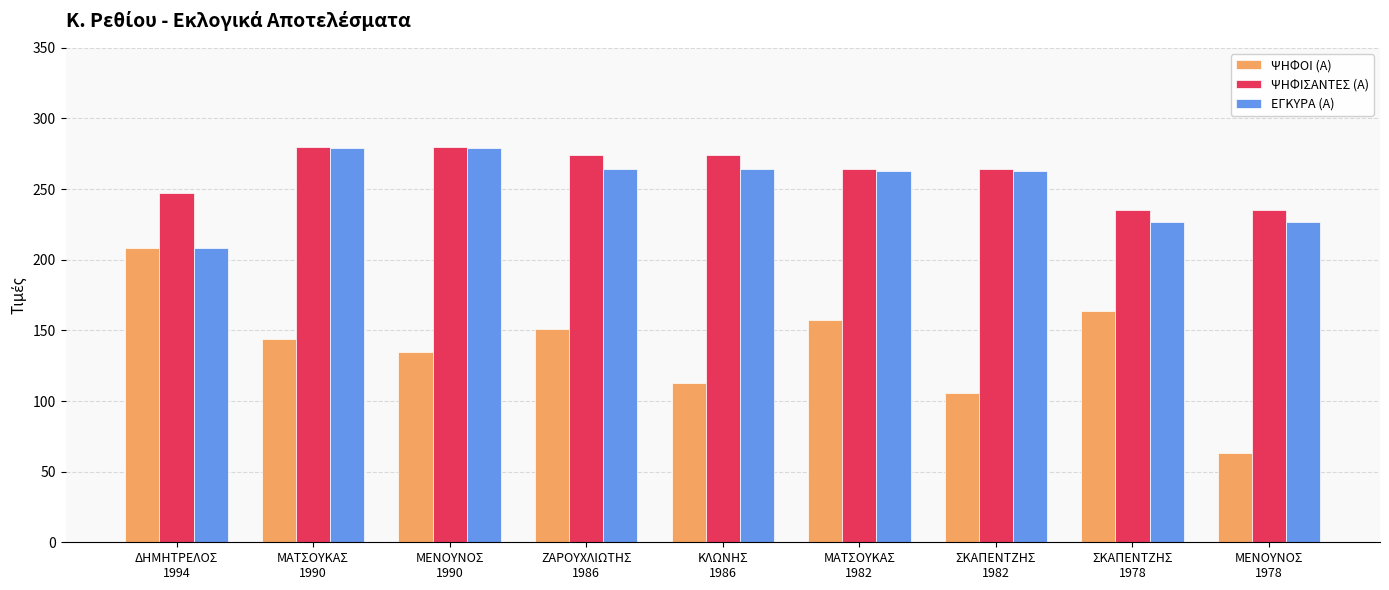

What is the average value of the ΕΓΚΥΡΑ (Α) series?

253